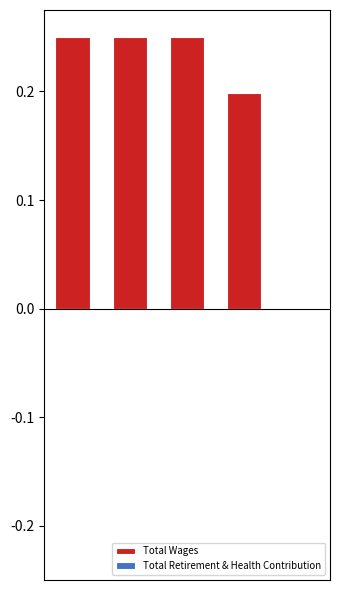

What is the sum of all values?

0.9